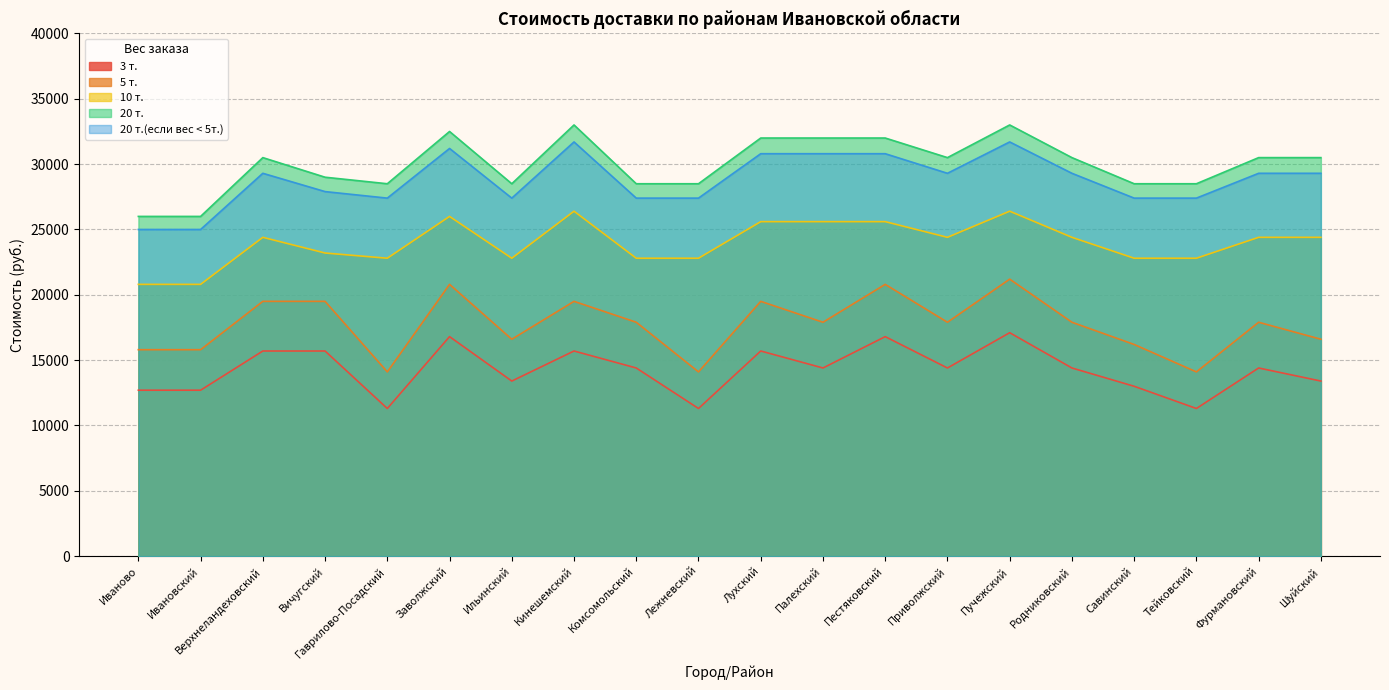

True or false: 20 т.(если вес < 5т.) has a value of 38399 at Шуйский.

False